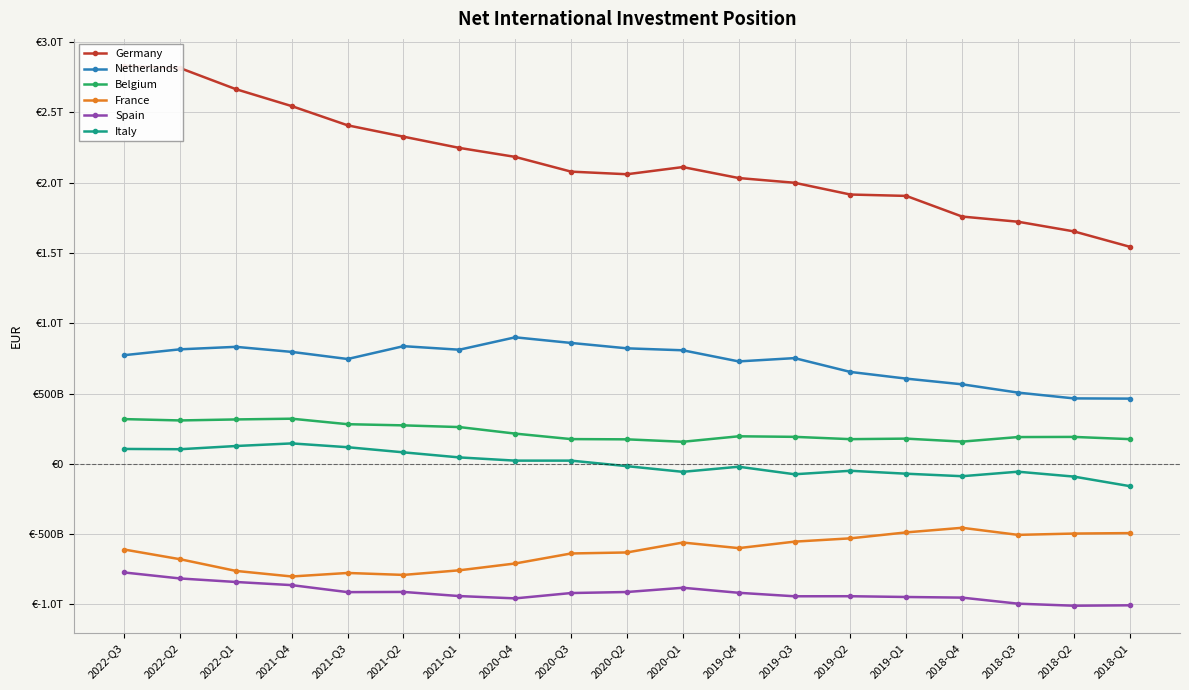

True or false: Belgium and Netherlands intersect in this chart.

False